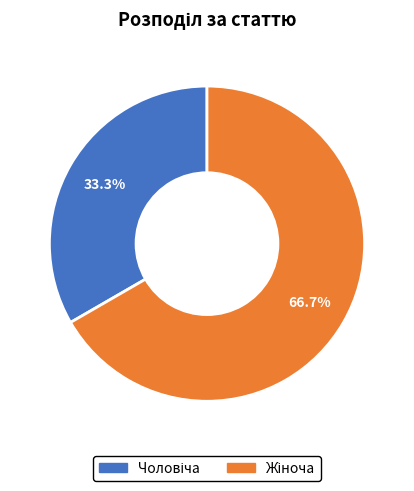

Does any single category account for the majority?

Yes